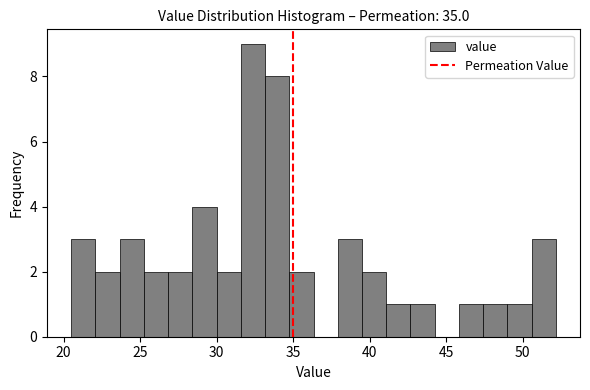

Around what value on the x-axis is the tallest bar? Give the approximate position of its centre, as read against the axis.

32.5